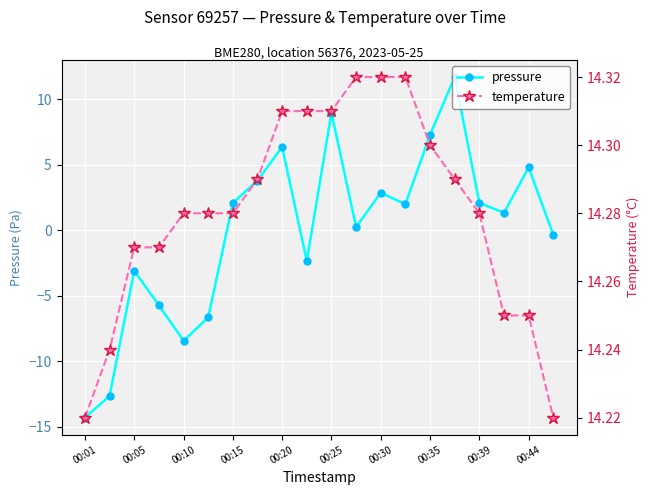

How many values in pressure are below zero?

8